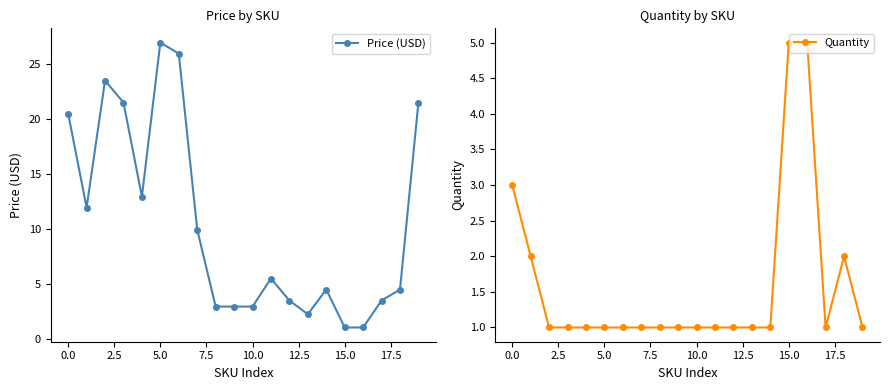

True or false: Price (USD) has more than 1 interior local peaks.

True